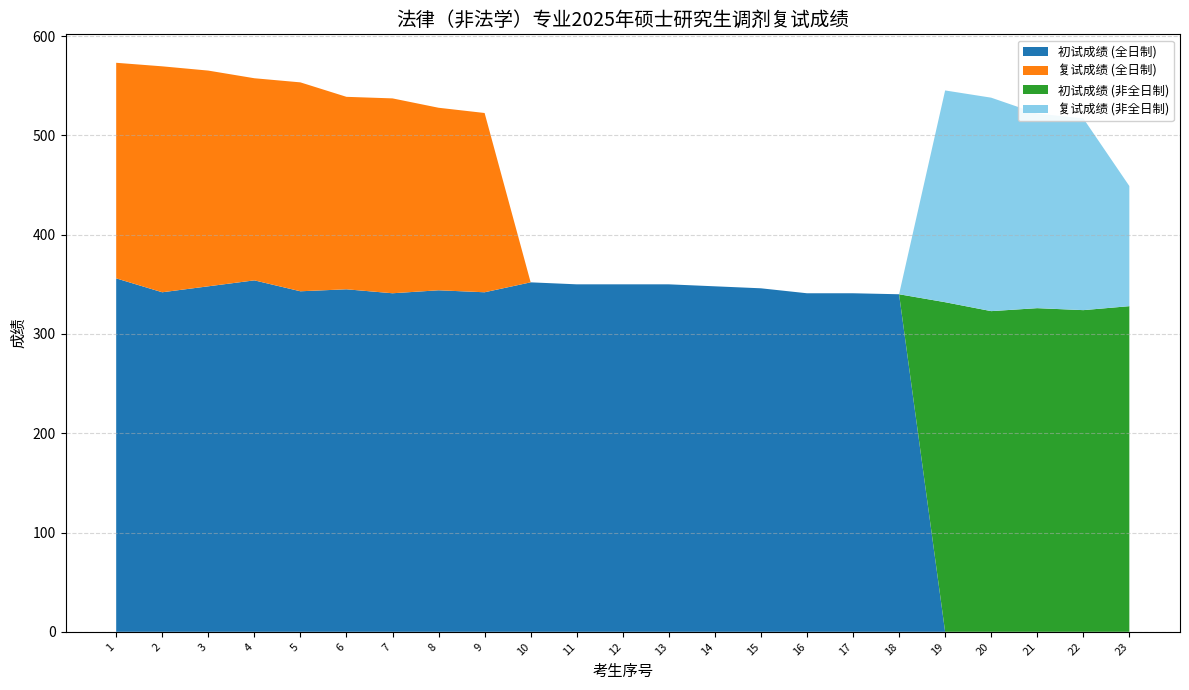

True or false: 初试成绩 (非全日制) and 复试成绩 (非全日制) intersect in this chart.

False